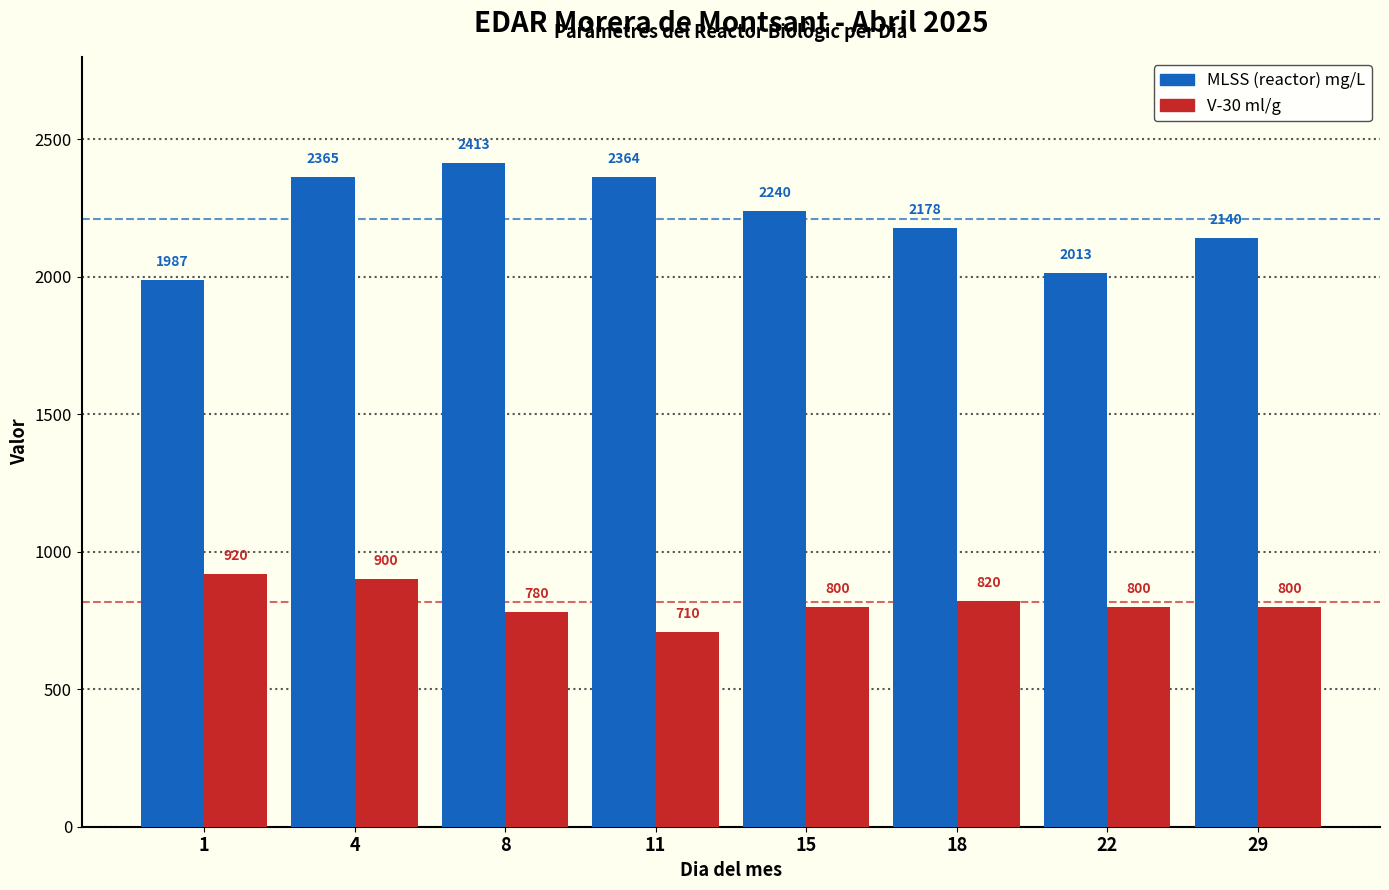

What is the sum of all MLSS (reactor) mg/L values?

17700